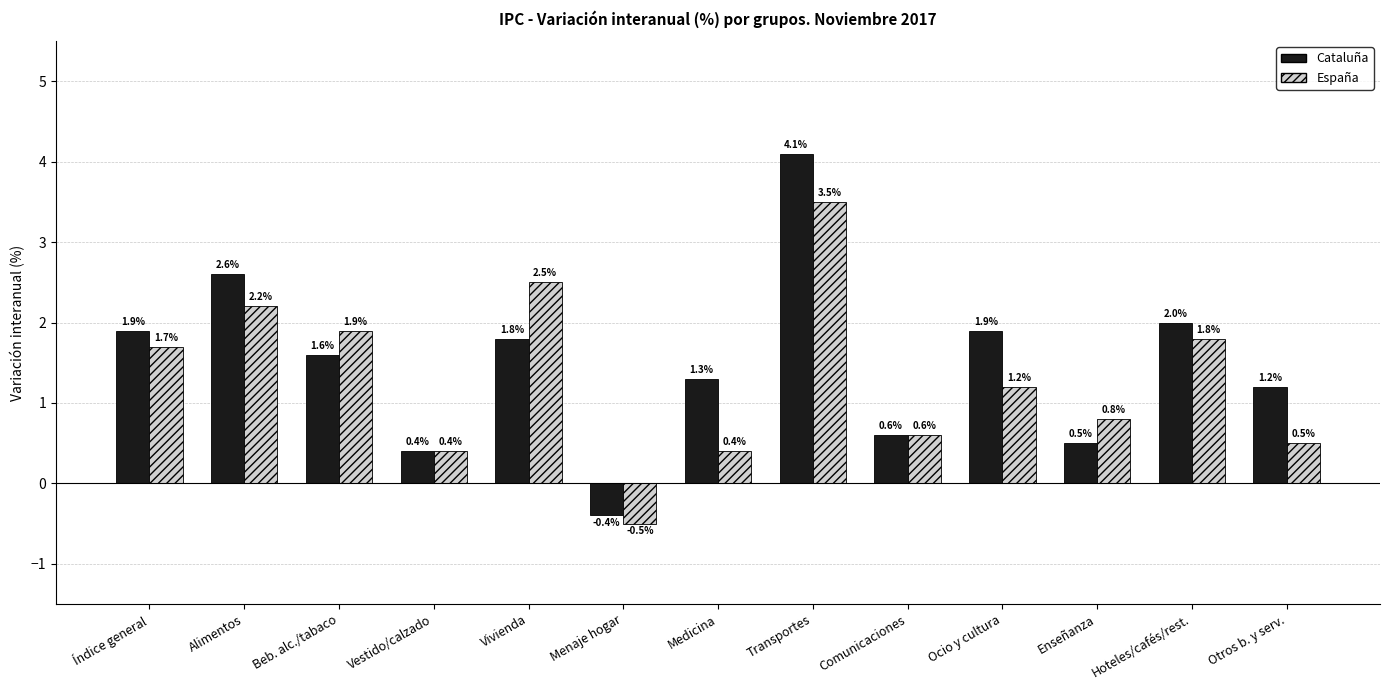

The Cataluña series shows 2.0 at Hoteles/cafés/rest.. True or false?

True